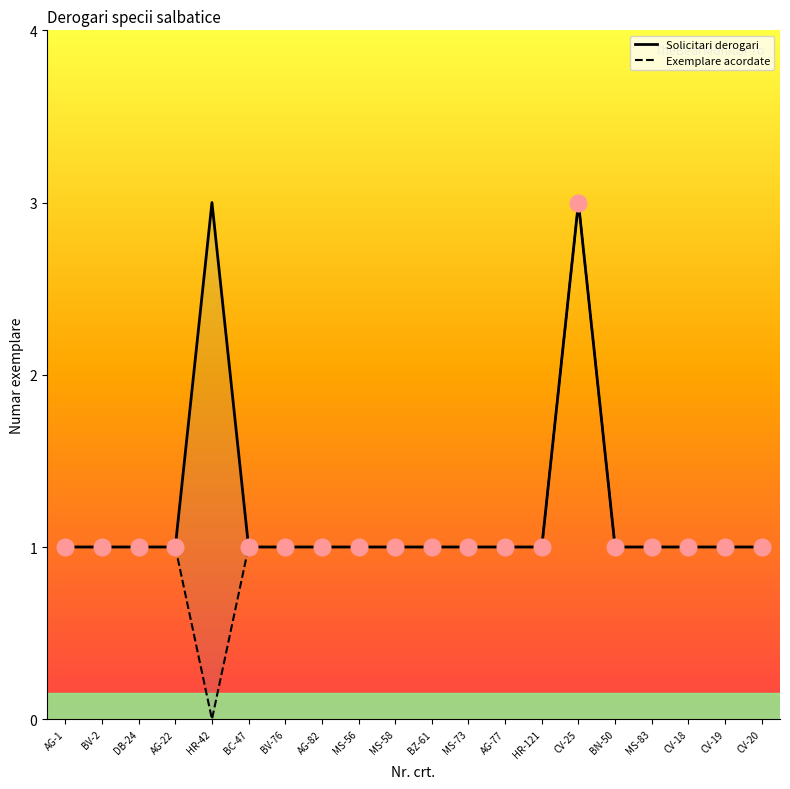

What is the average value of the Exemplare acordate series?

1